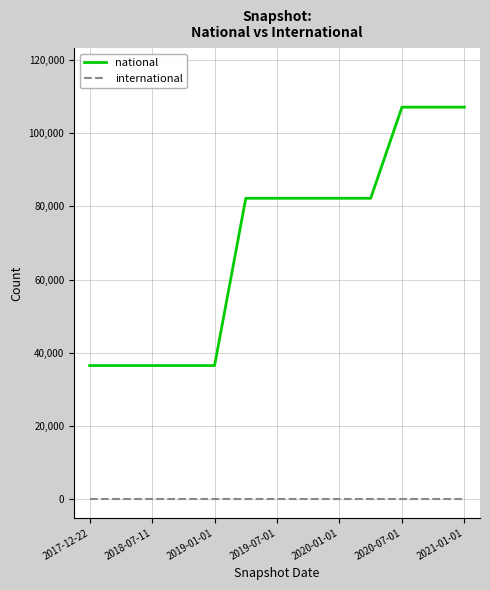

What is the maximum value shown in the chart?

107037